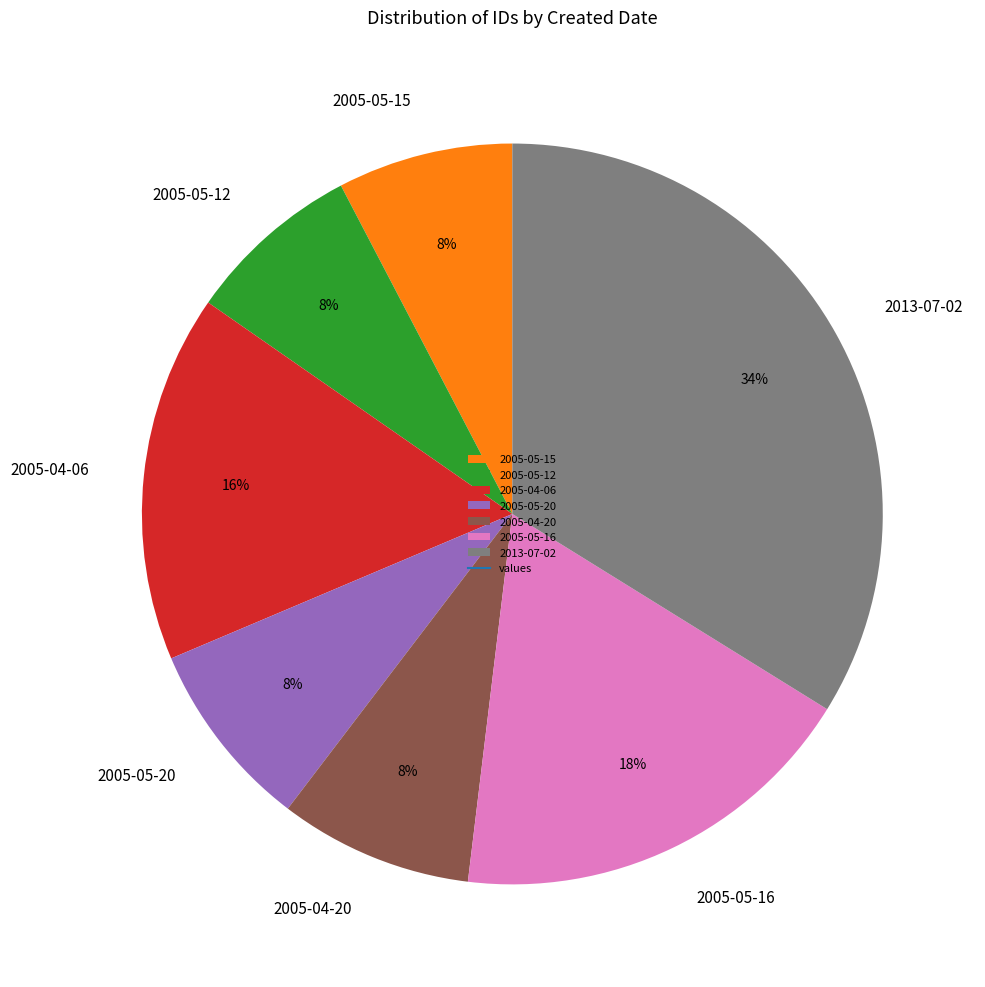

How many slices are in this pie chart?

7